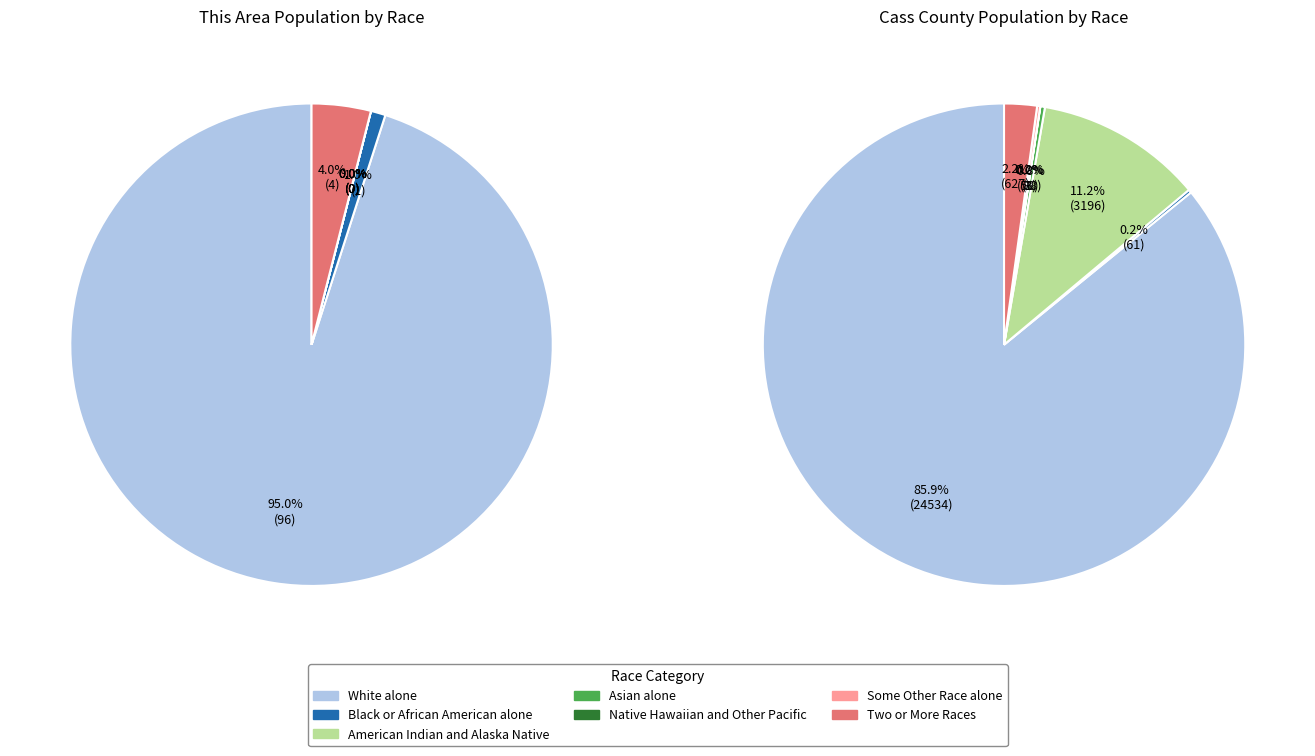

Combined, do White alone and Black or African American alone account for over 50%?

Yes